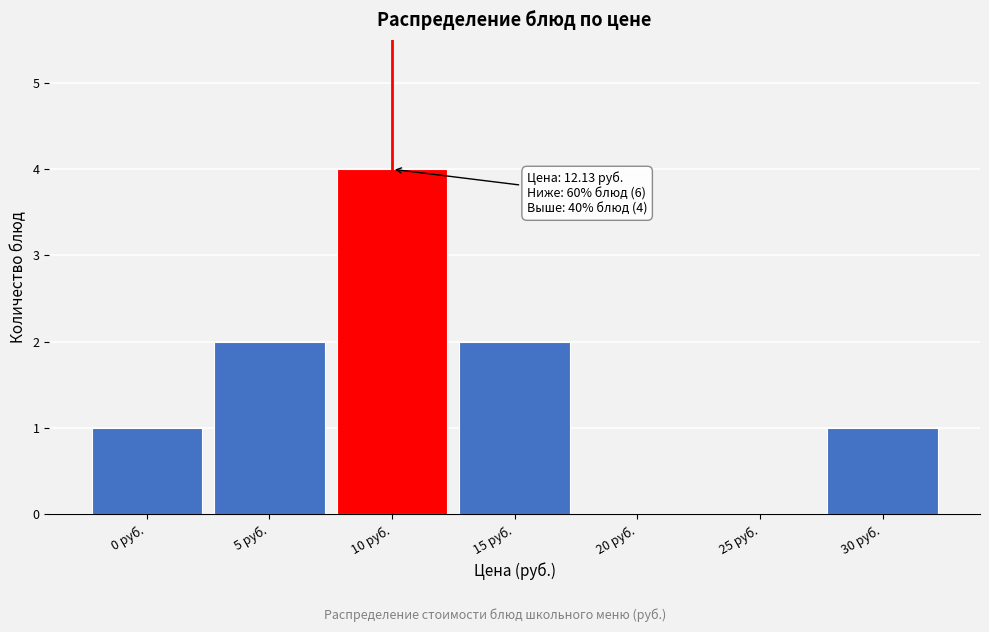

Reading left to right, what are all the values shown in this chart?

0 руб.=1	5 руб.=2	10 руб.=4	15 руб.=2	20 руб.=0	25 руб.=0	30 руб.=1